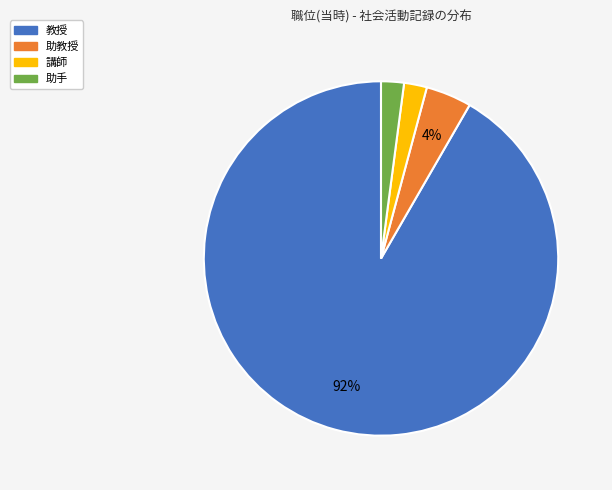

Between 教授 and 講師, which is larger?

教授